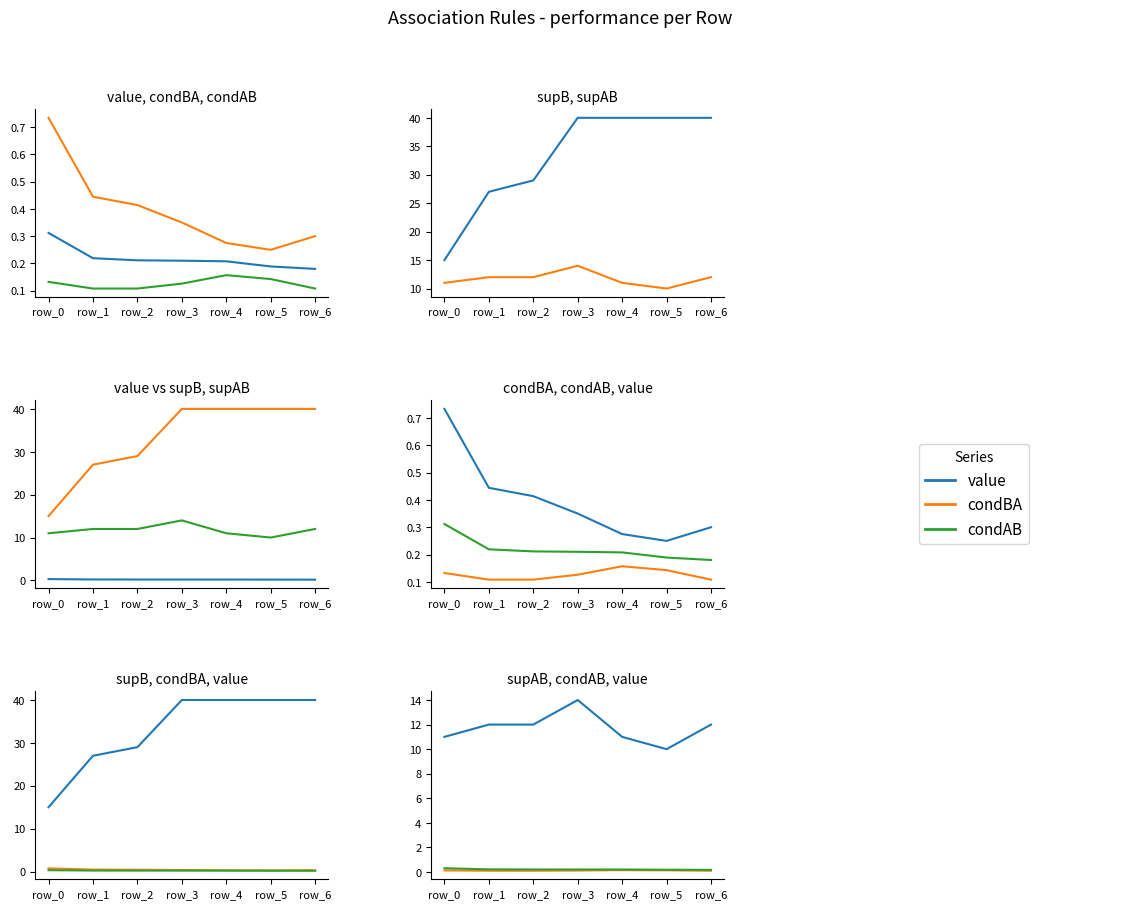

True or false: value and condBA cross at least once.

False